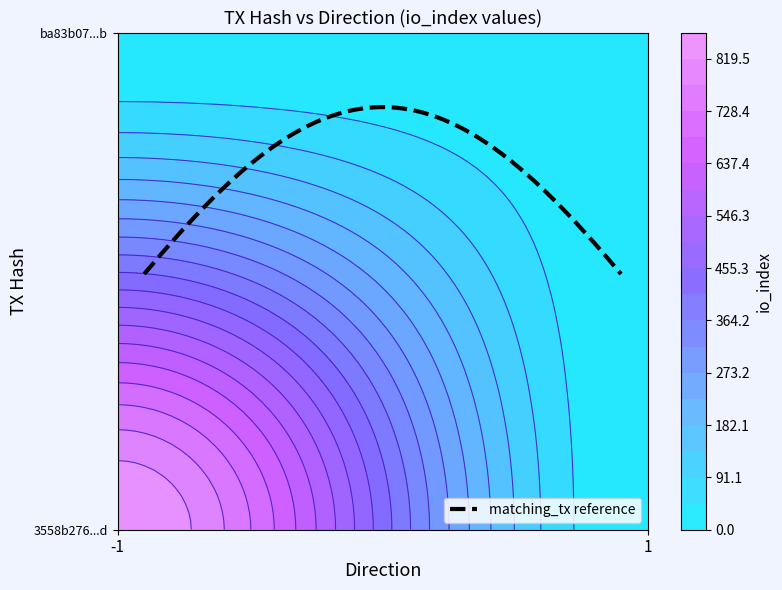

Reading left to right, extract all data points from this chart.

3558b276f7c9fdc845abb18167323acca99701d: -1	865
ba83b07802dfa80ba8d40c6571c29e3c5bd1b4b: 1	11